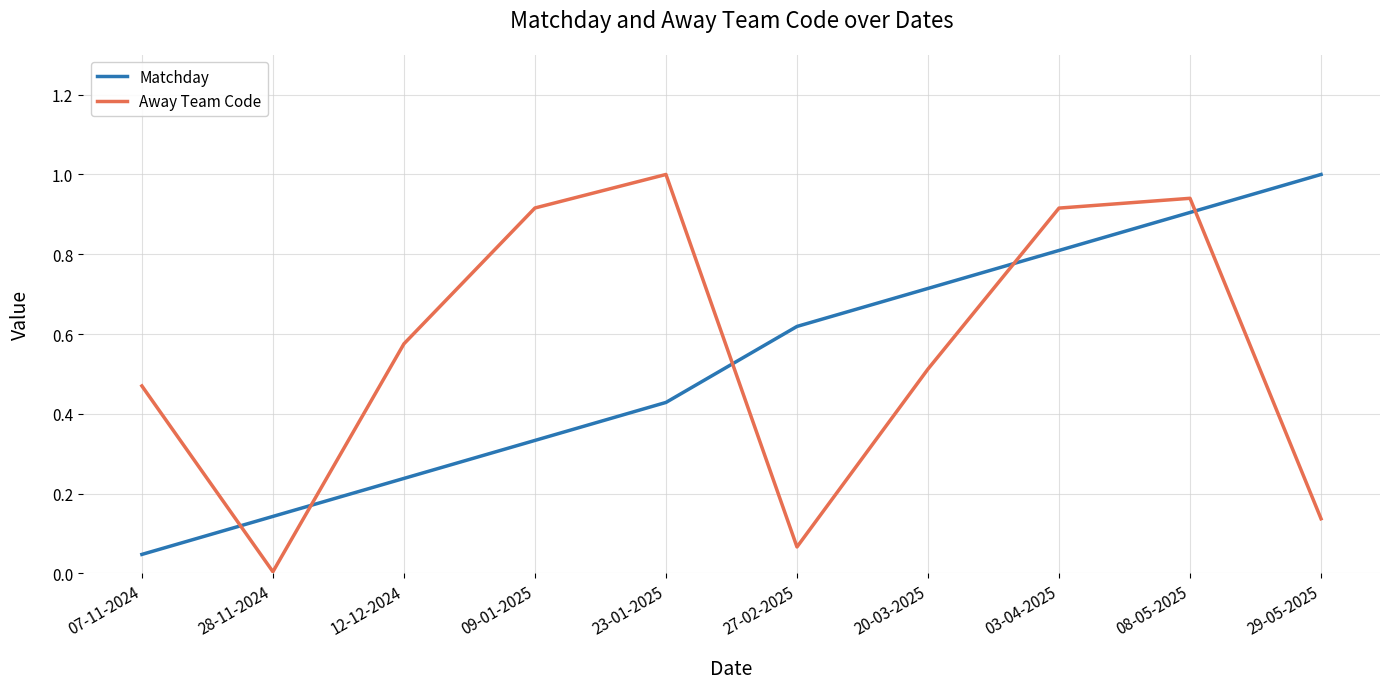

Is it true that Matchday equals 1.1 at 27-02-2025?

False